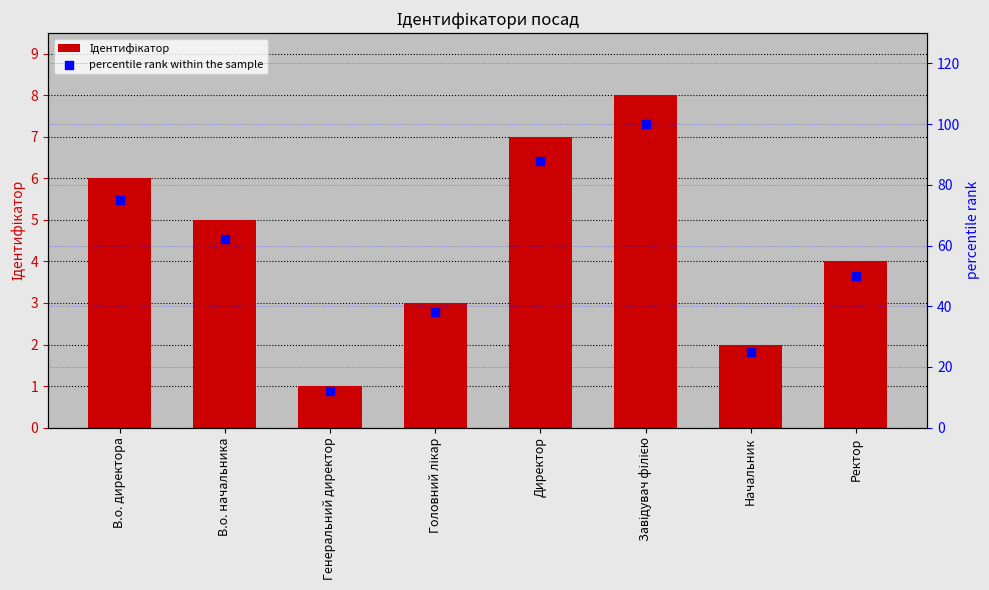

At how many categories does at least one series exceed 41?

5